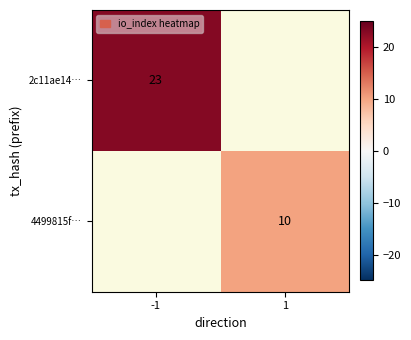

The 4499815f… series shows 18 at 1. True or false?

False